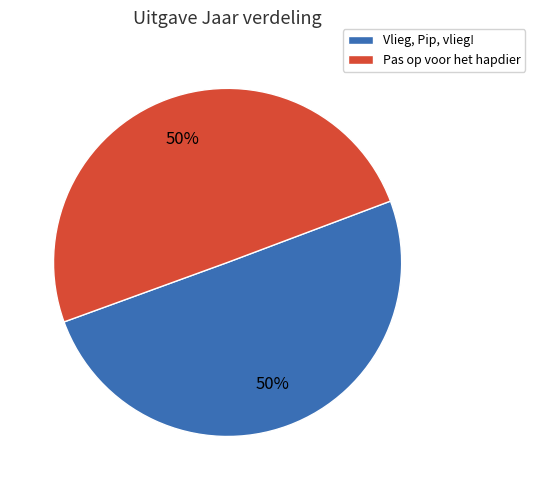

Is it true that Pas op voor het hapdier is 50% of the pie?

True